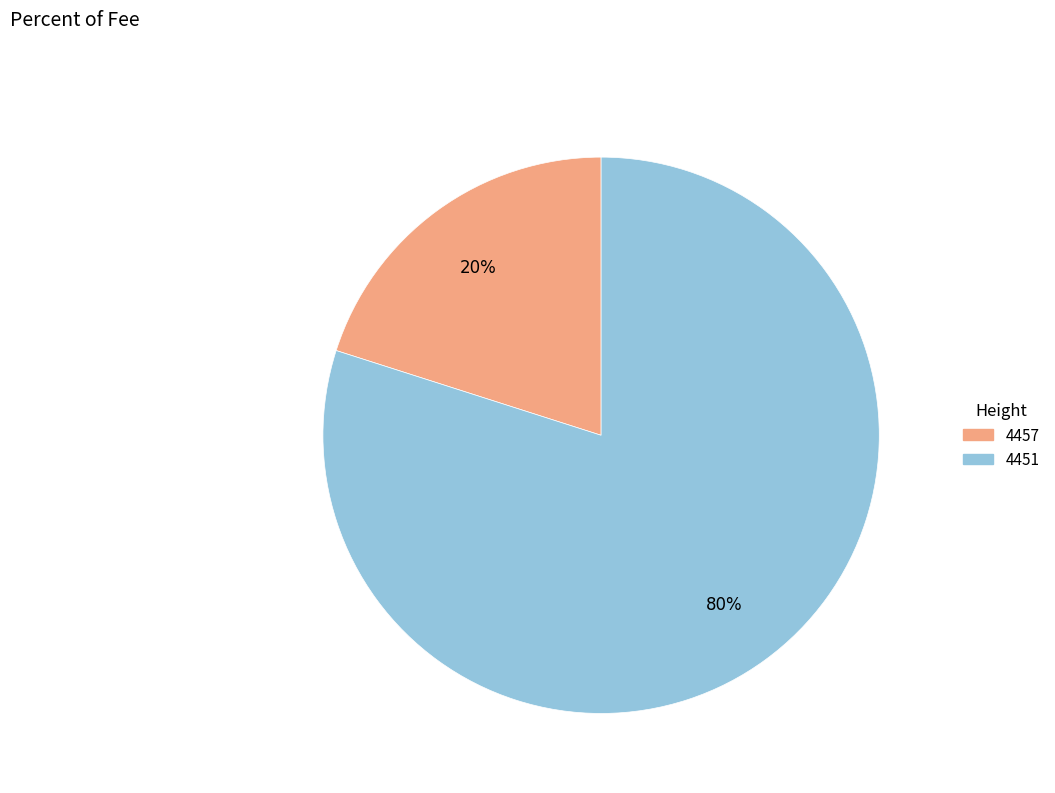

Between 4451 and 4457, which is larger?

4451